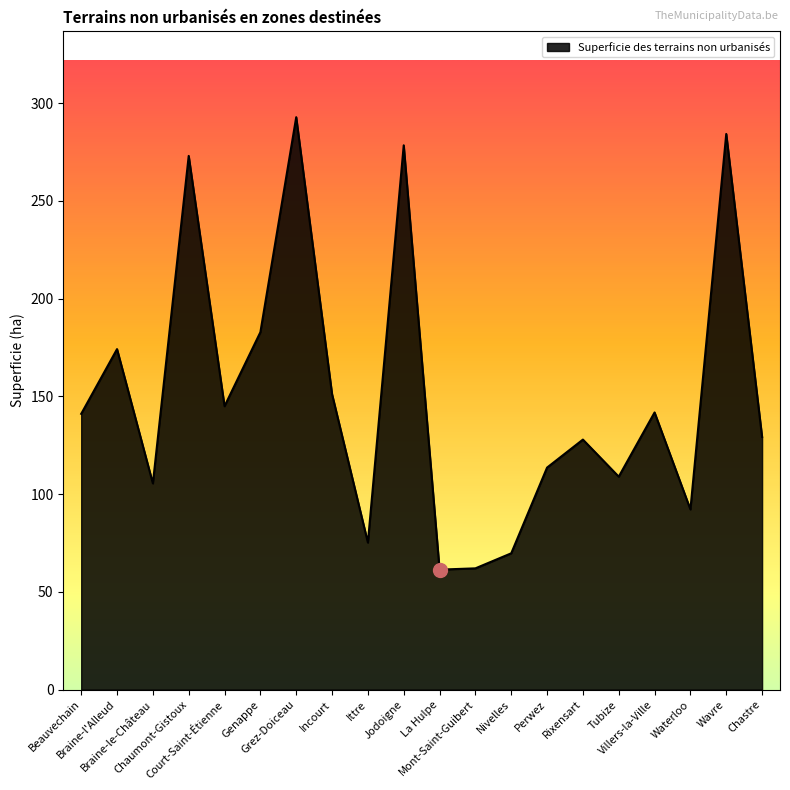

What is the greatest value displayed?

292.9